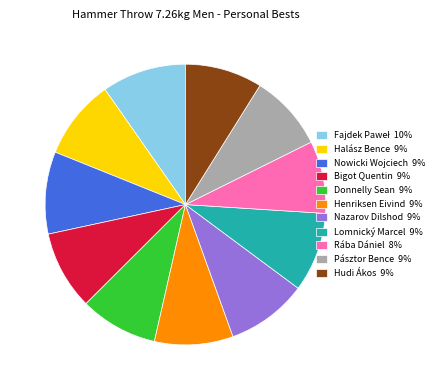

Does Henriksen Eivind account for over 50% of the chart?

No